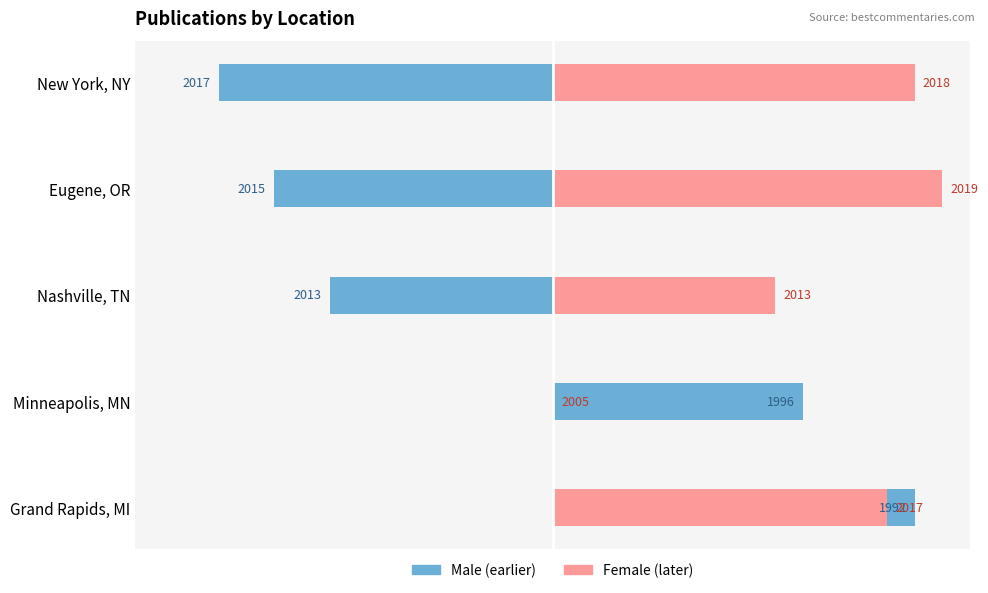

Which series changed the most between Grand Rapids, MI and Minneapolis, MN?

Female